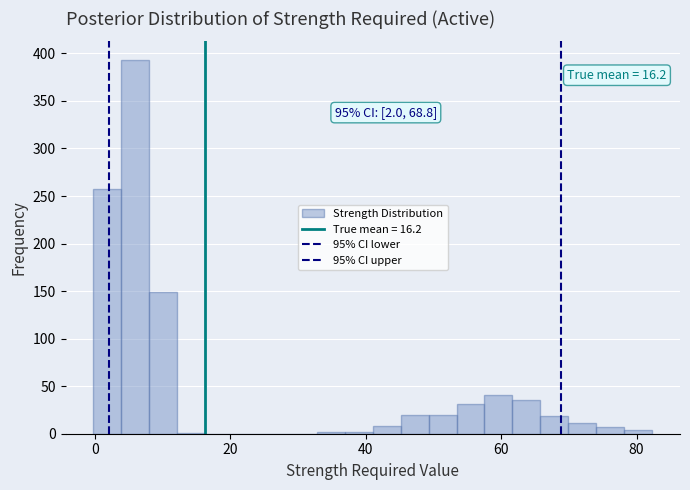

Read against the x-axis, roughly where is the centre of the tallest bar?

6